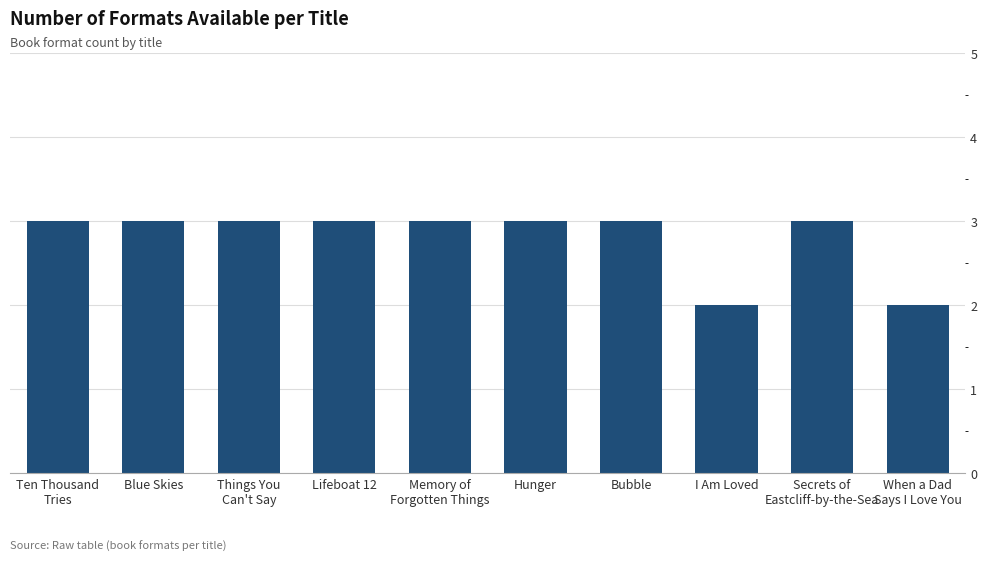

What is the greatest value displayed?

3